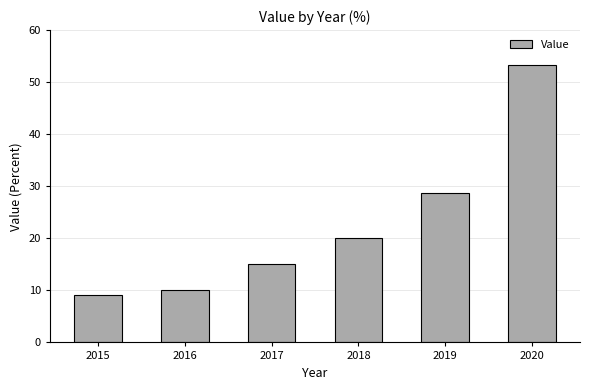

Reading right to left, transcribe all the data shown in this chart.

53.3	28.7	20.1	15.0	10.0	9.1